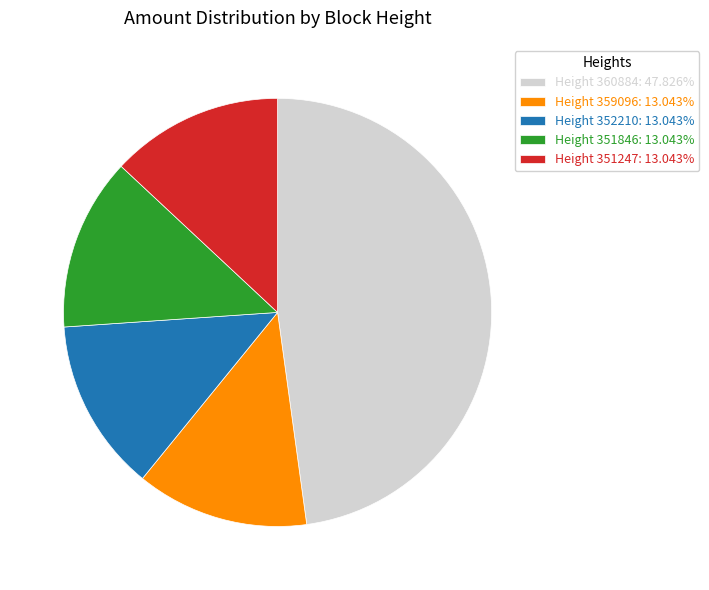

Do Height 359096: 13.043% and Height 351247: 13.043% together represent more than half of the pie?

No